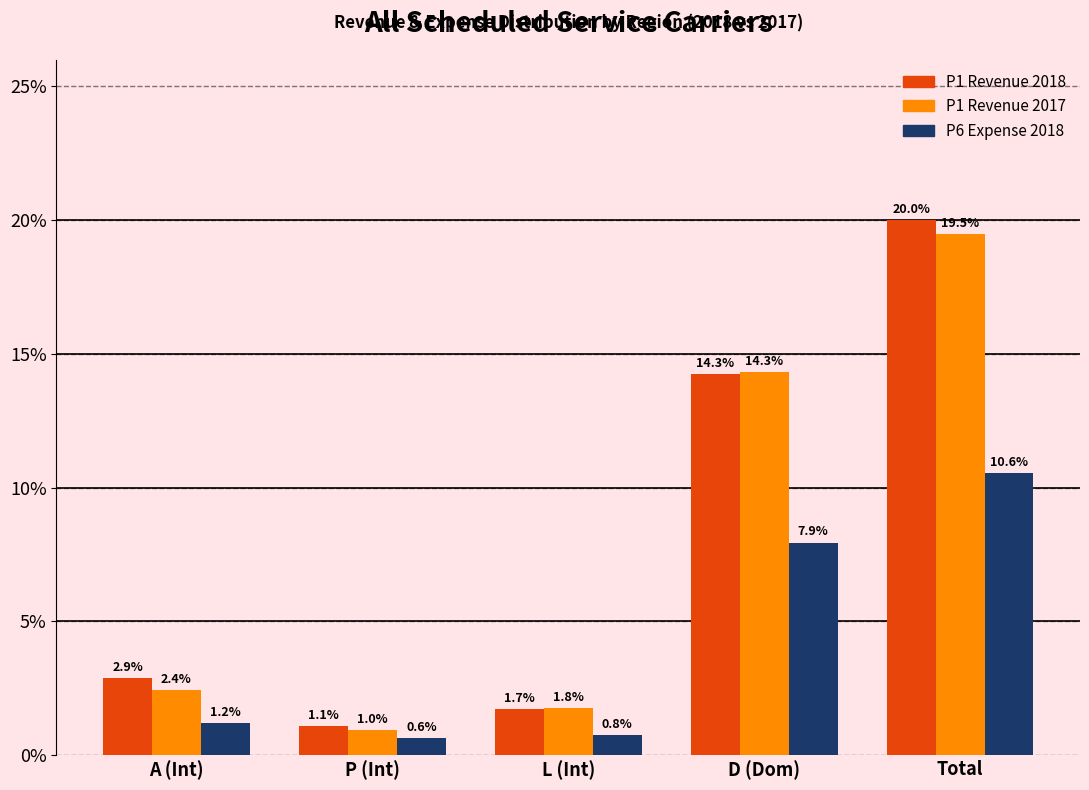

Reading left to right, list all the values displayed in this chart.

P1 Revenue 2018: 2.9	1.1	1.7	14.3	20.0
P1 Revenue 2017: 2.4	1.0	1.8	14.3	19.5
P6 Expense 2018: 1.2	0.6	0.8	7.9	10.6